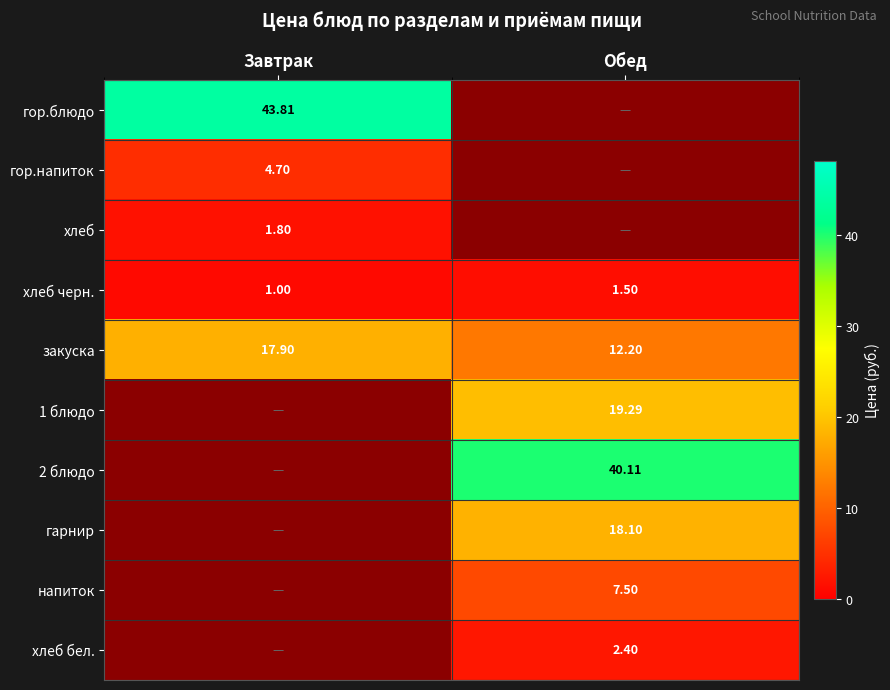

Is the value of гор.блюдо at Завтрак greater than the value of хлеб черн. at Завтрак?

Yes